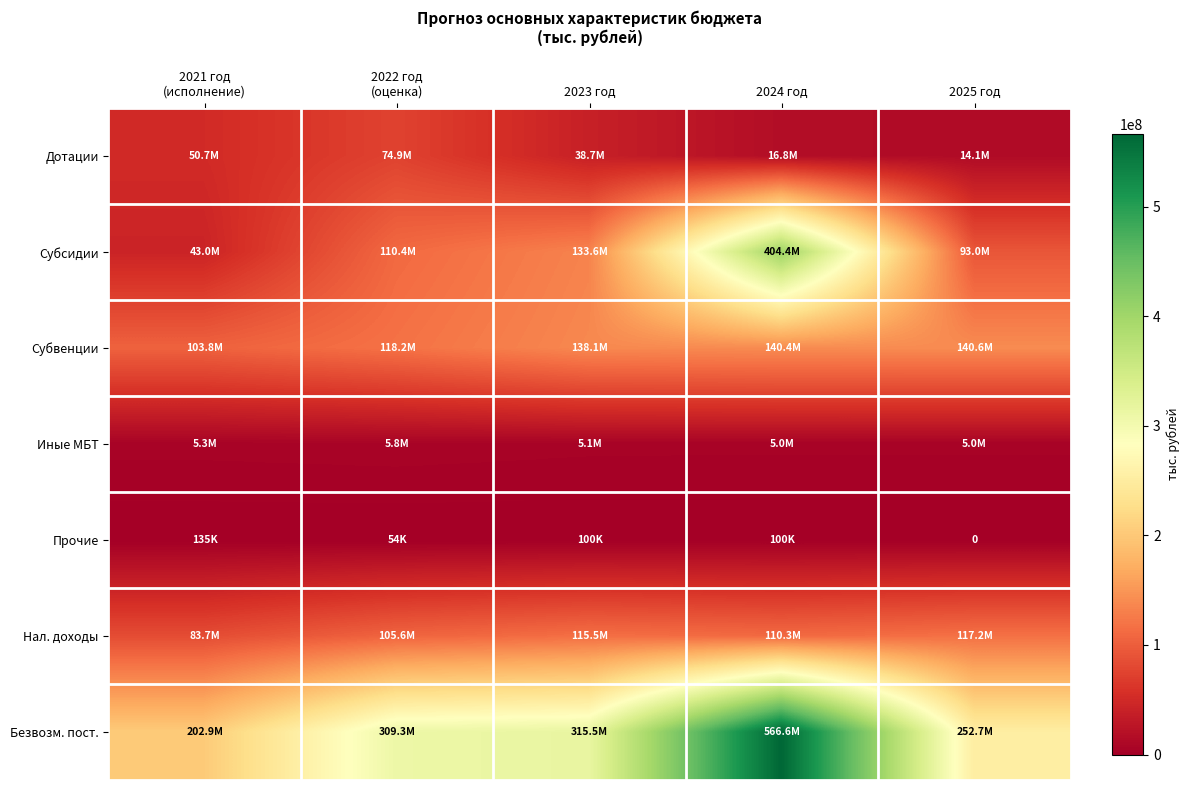

Rank the series at 2025 год from highest to lowest value.

Безвозм. пост., Субвенции, Нал. доходы, Субсидии, Дотации, Иные МБТ, Прочие